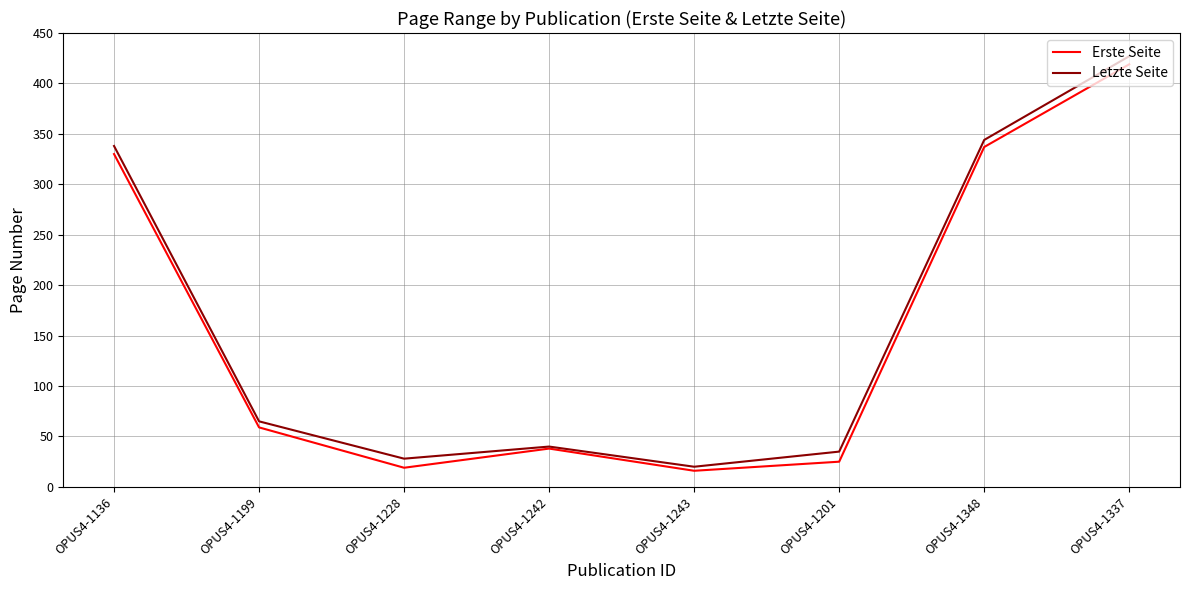

What is the difference between the Letzte Seite values at OPUS4-1228 and OPUS4-1242?

12